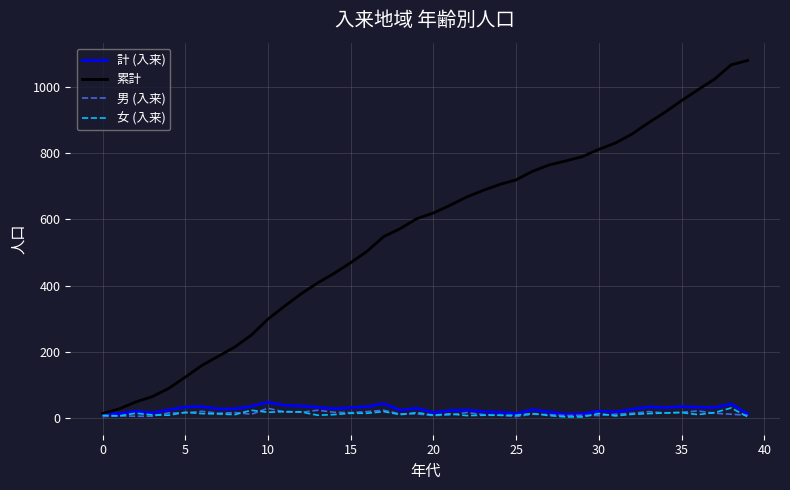

Which series has the largest range (max minus min)?

累計